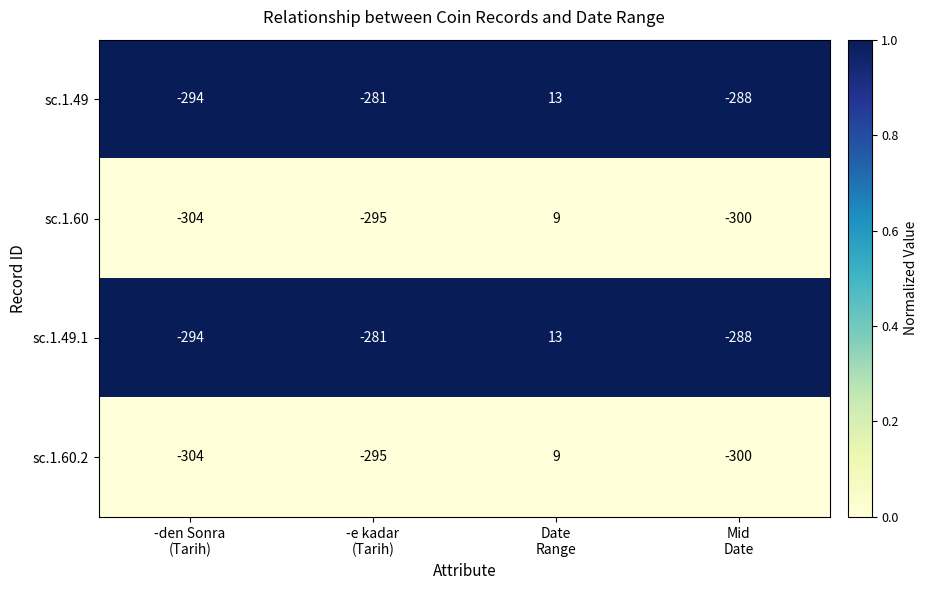

What is the greatest value displayed?

13